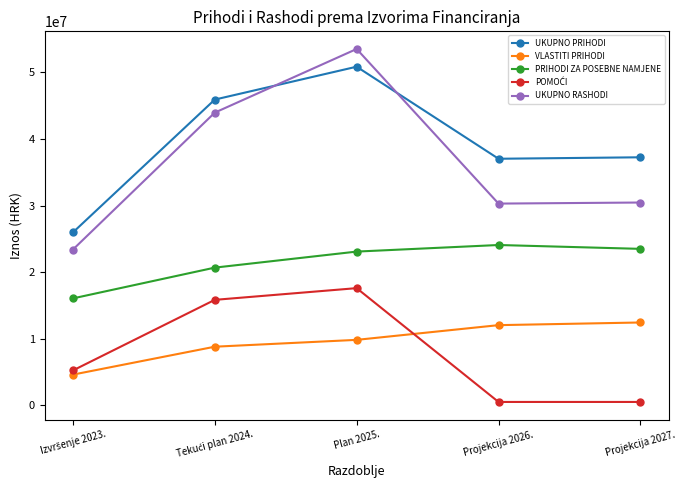

How many times do UKUPNO PRIHODI and UKUPNO RASHODI cross each other?

2